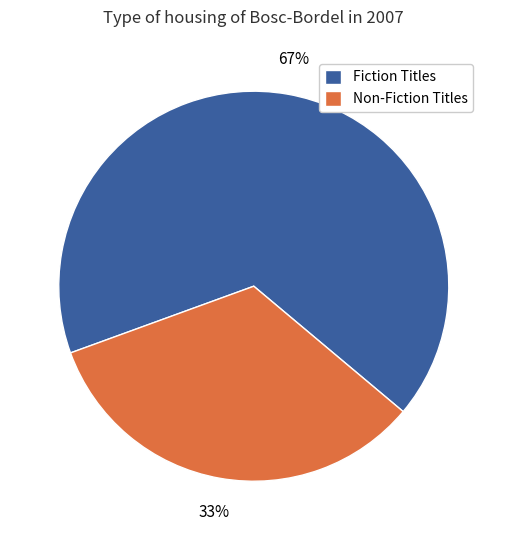

Which category has the biggest portion of the pie?

Fiction Titles